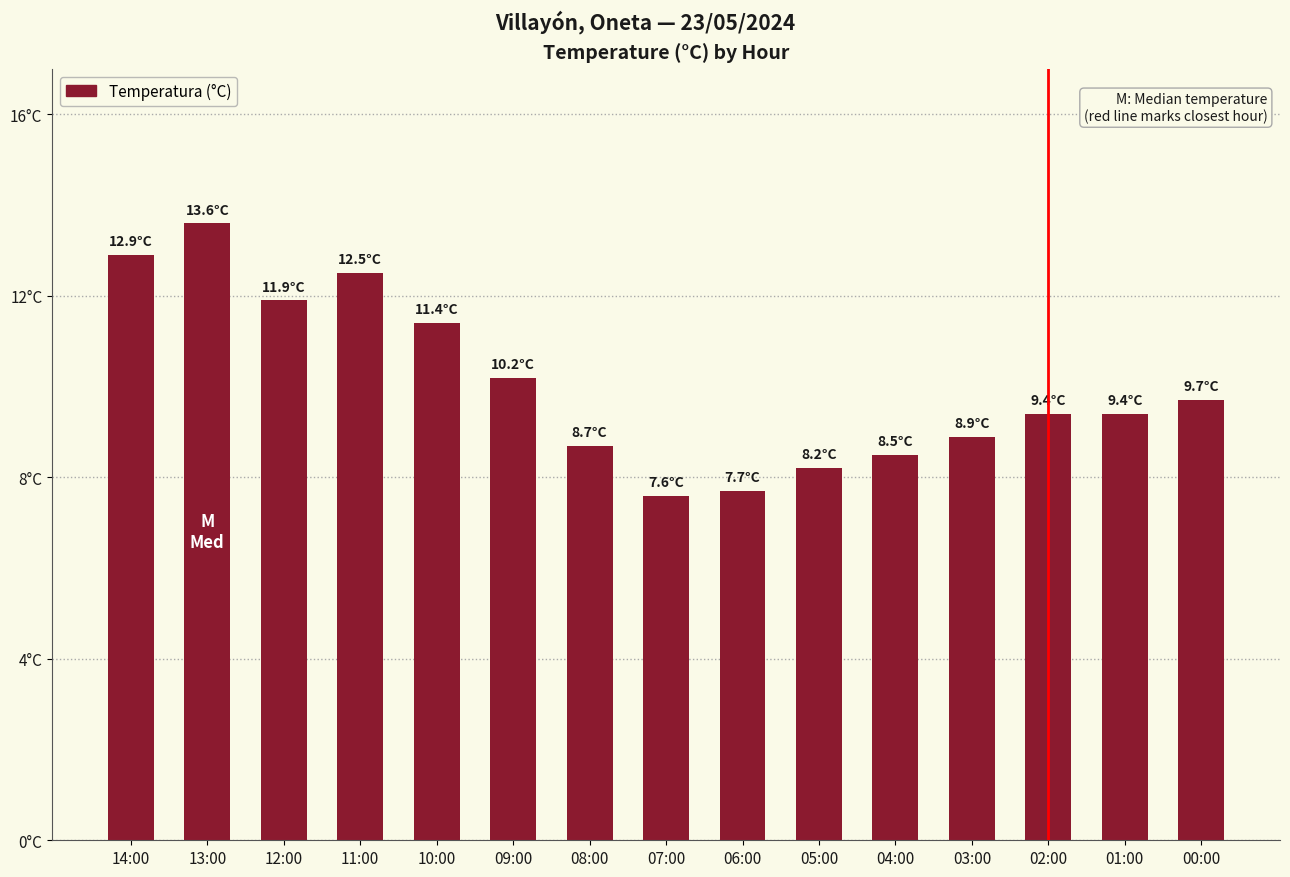

Reading left to right, list all the values displayed in this chart.

14:00=12.9	13:00=13.6	12:00=11.9	11:00=12.5	10:00=11.4	09:00=10.2	08:00=8.7	07:00=7.6	06:00=7.7	05:00=8.2	04:00=8.5	03:00=8.9	02:00=9.4	01:00=9.4	00:00=9.7